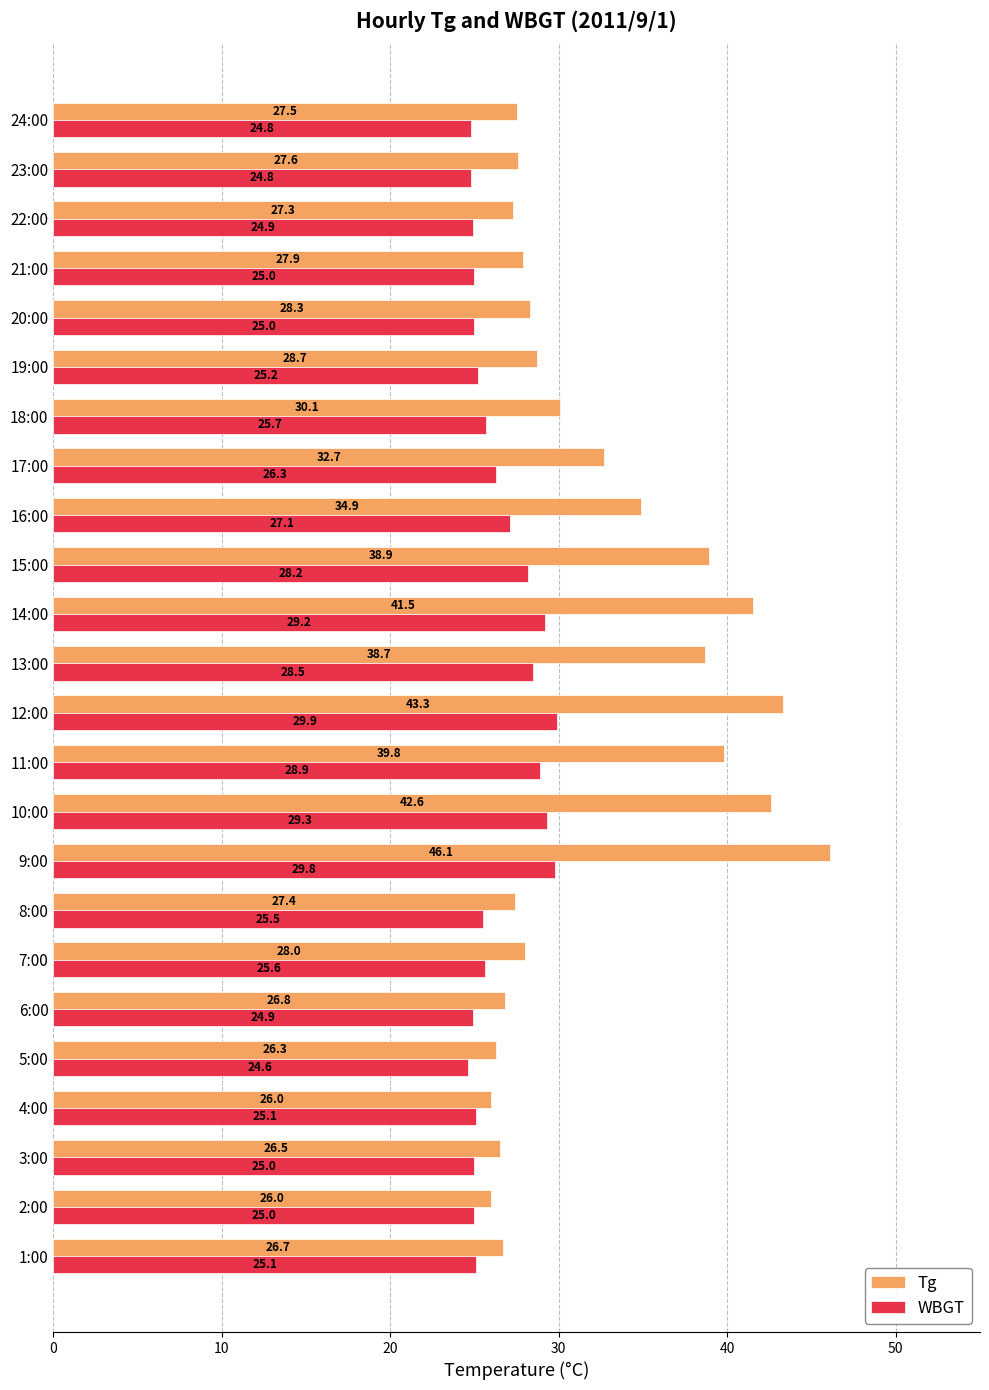

What is the sum of all Tg values?

769.6